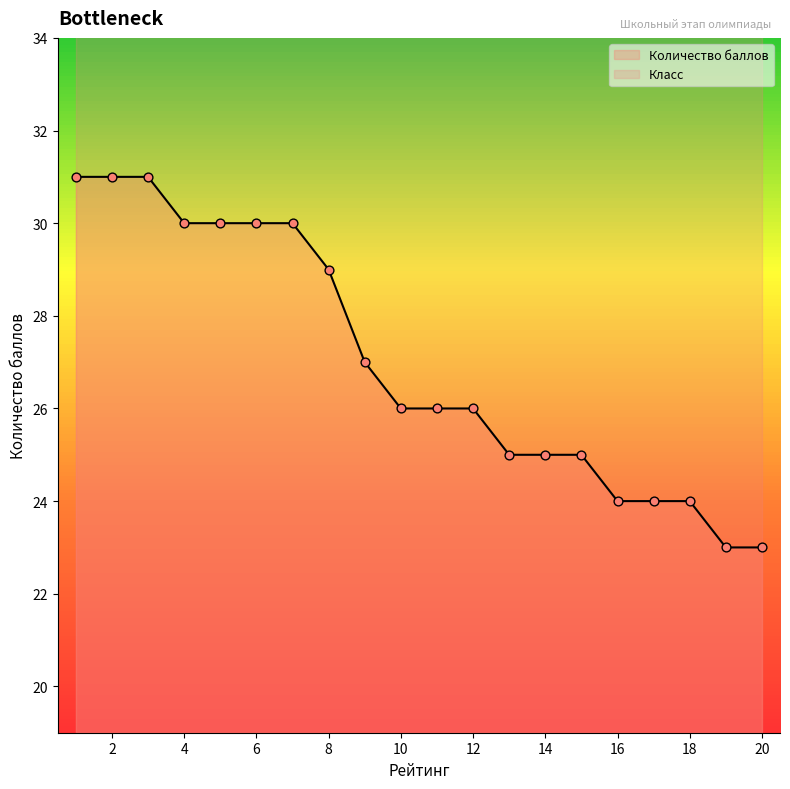

Which series reaches the maximum Y coordinate?

Количество баллов